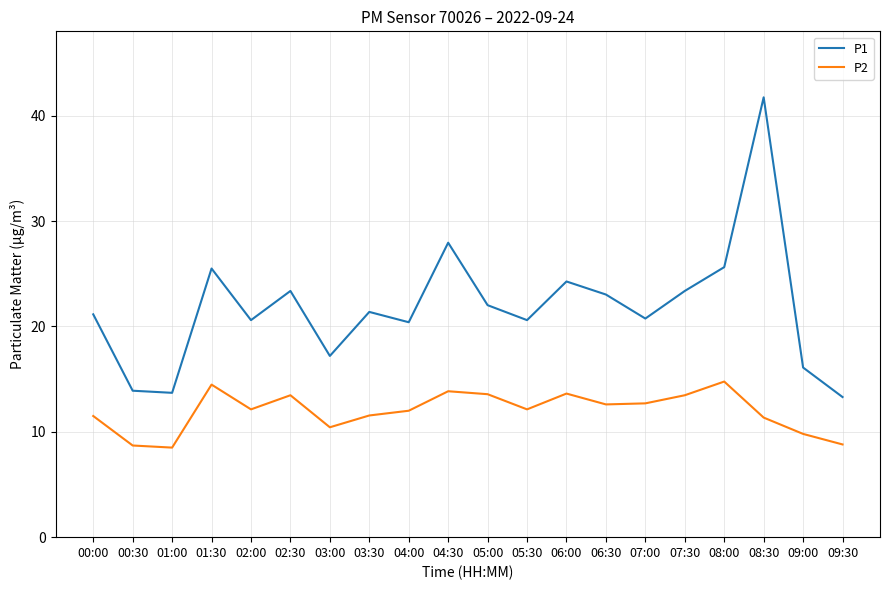

Rank the series by their maximum value, from highest to lowest.

P1, P2